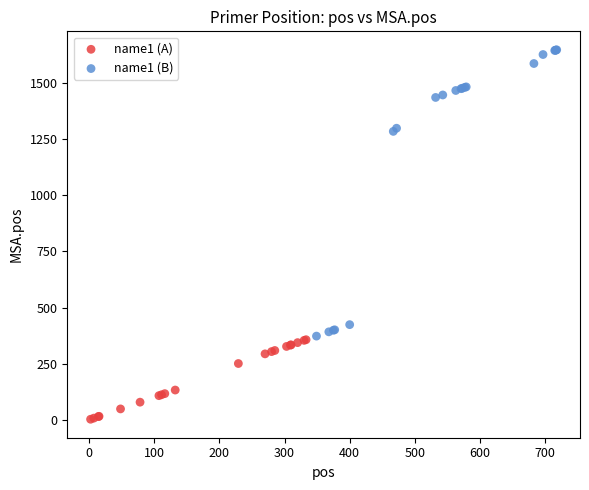

Which series contains the lowest Y value?

name1 (A)